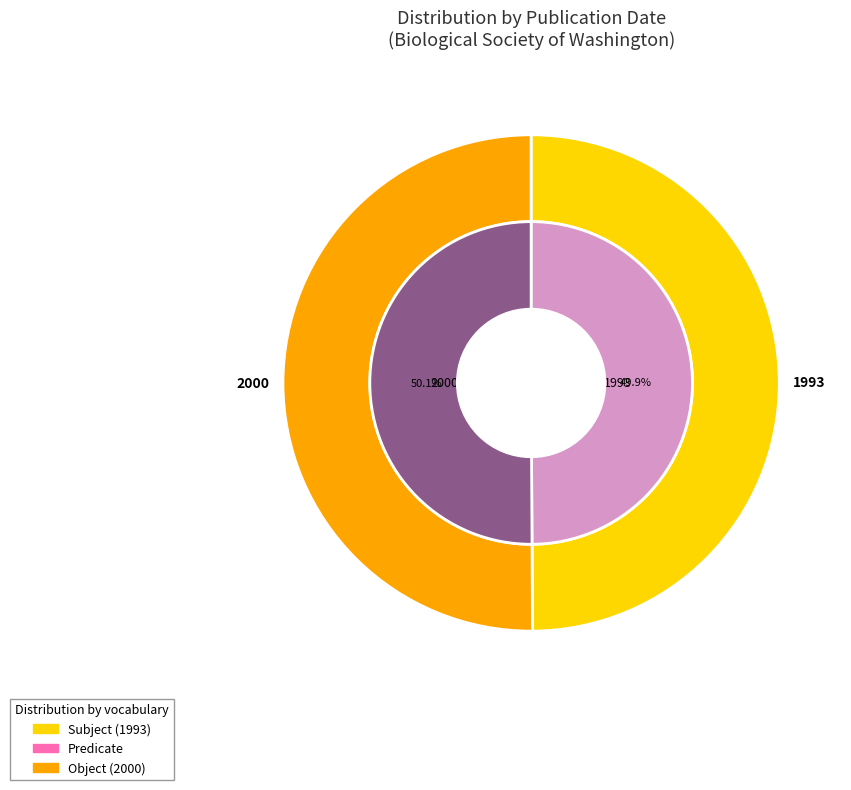

Rank the categories by value from lowest to highest.

1993, 2000